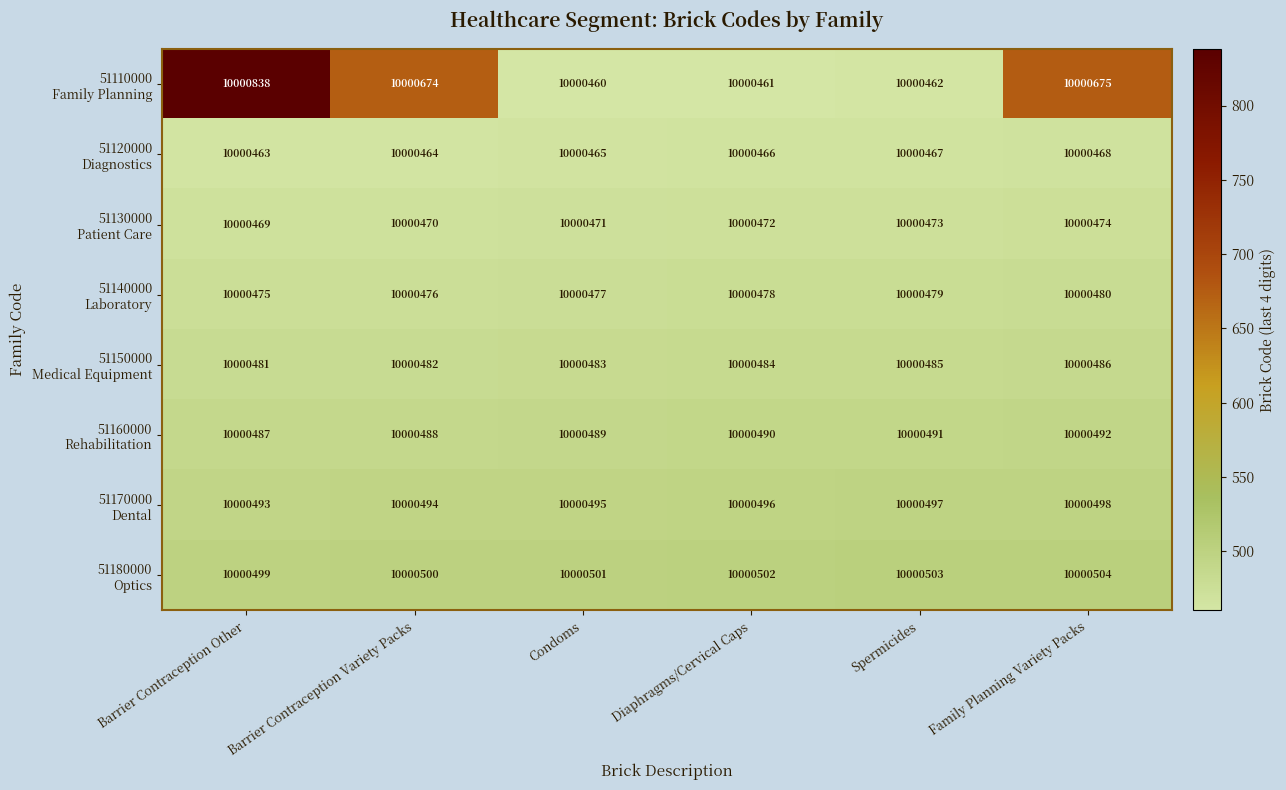

What is the greatest value displayed?

10000838